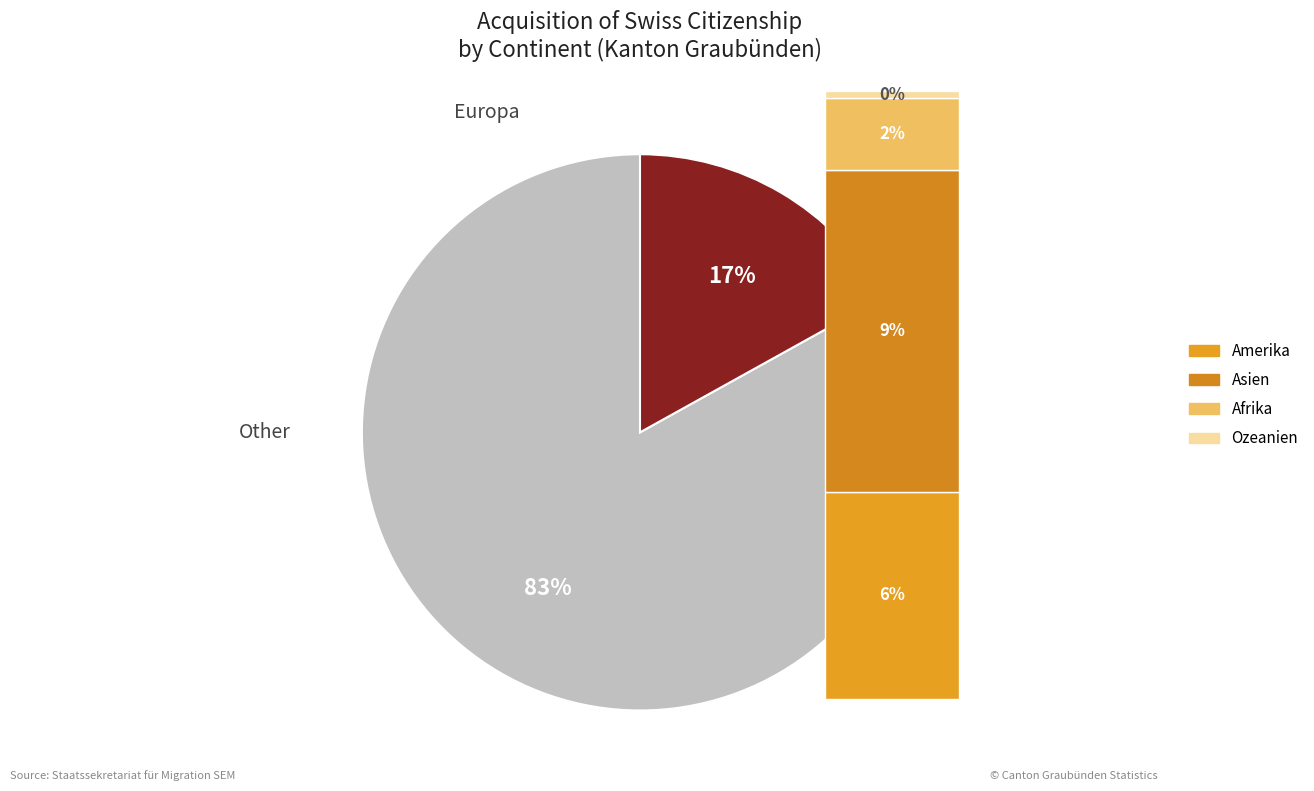

Does any single category account for the majority?

Yes